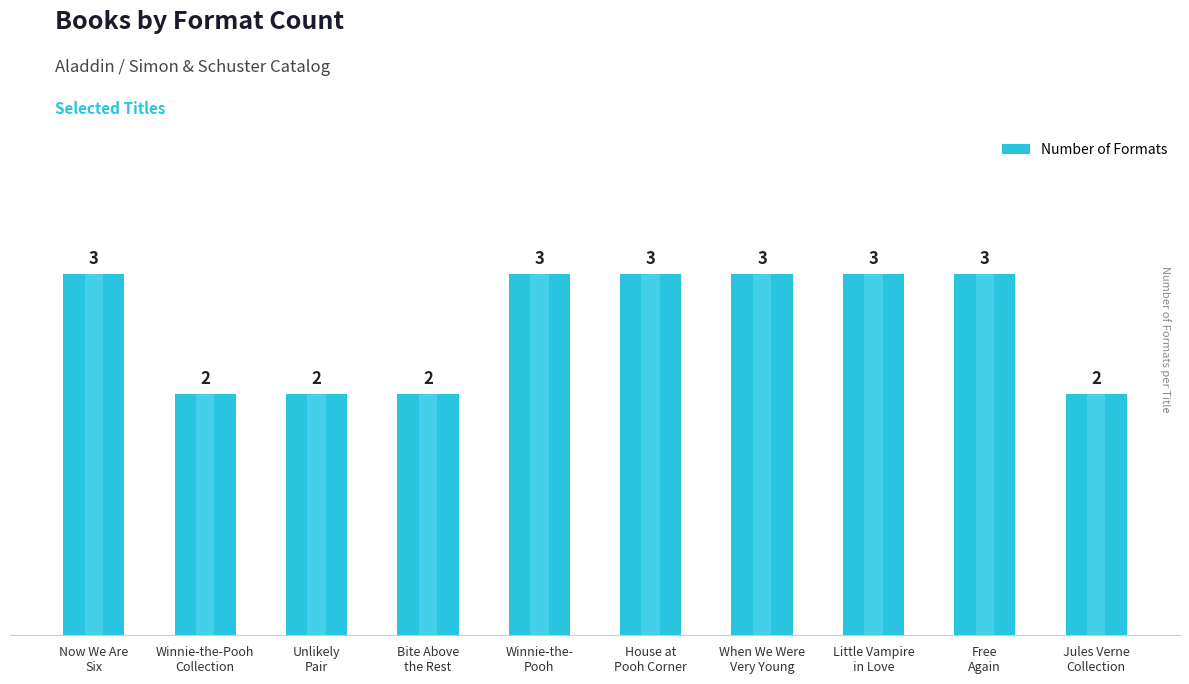

How many bars are there in total?

10